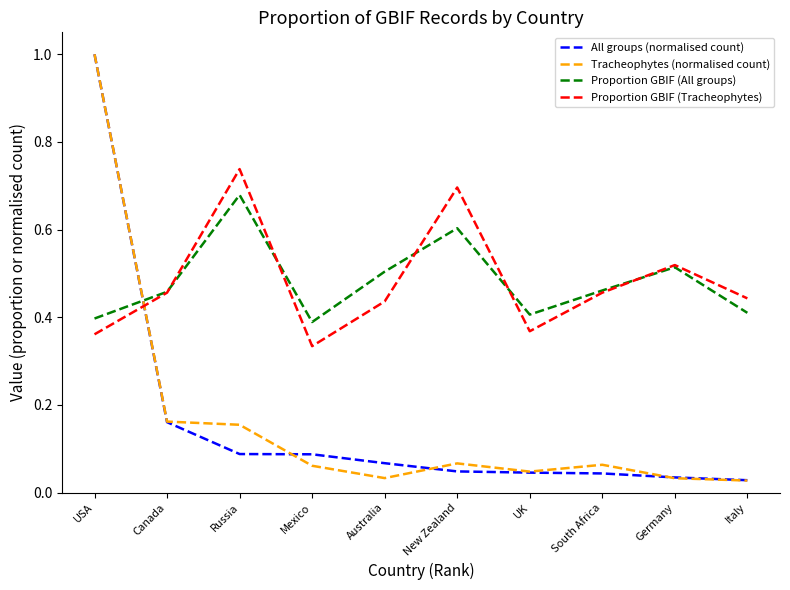

At which category is the sum across all series the highest?

USA